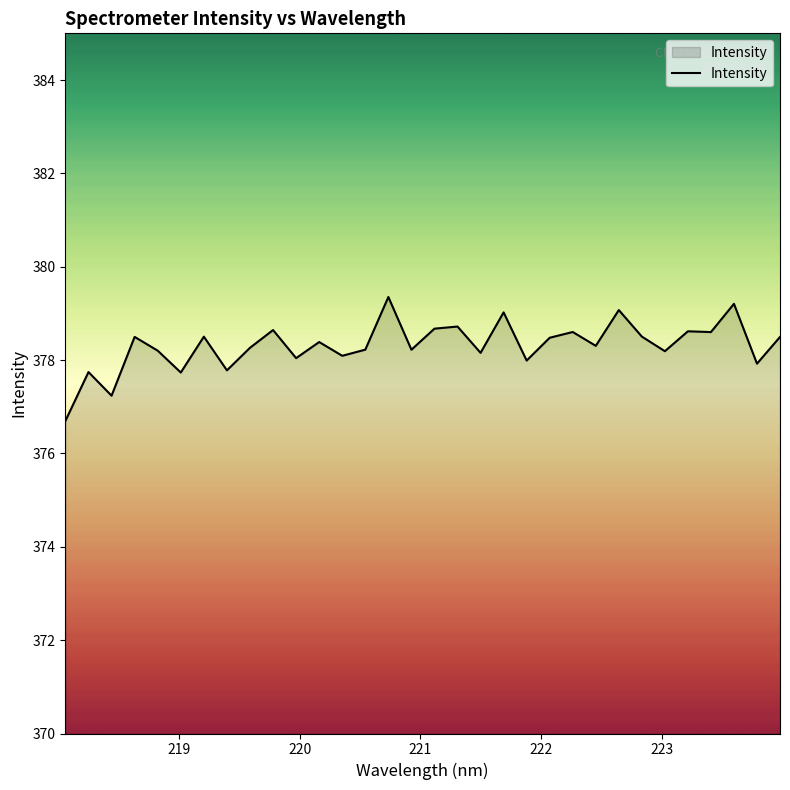

What is the minimum value shown in the chart?

376.7